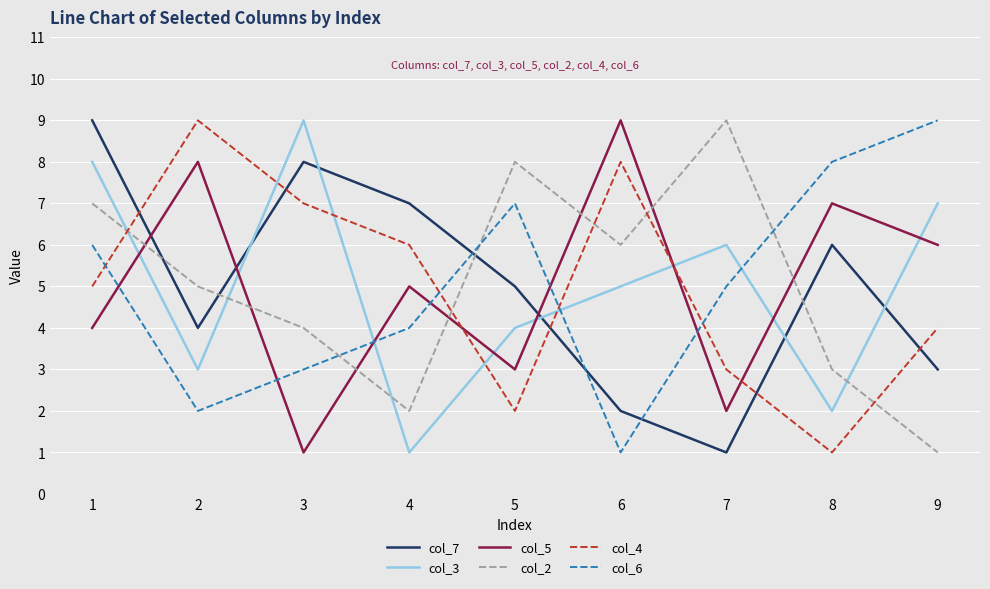

What is the greatest value displayed?

9